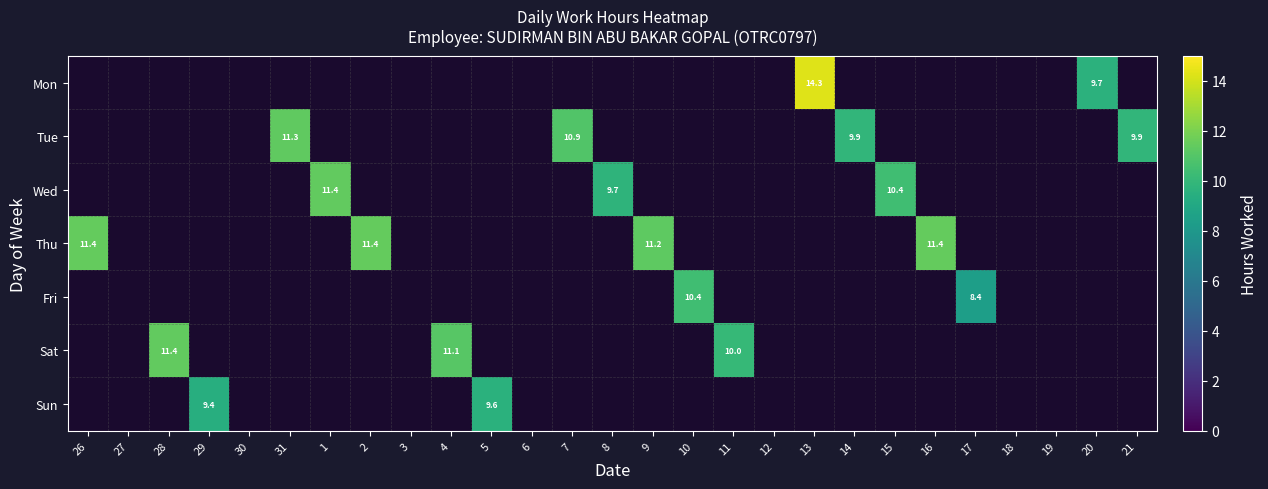

Is the value of Fri at 10 greater than the value of Wed at 8?

Yes